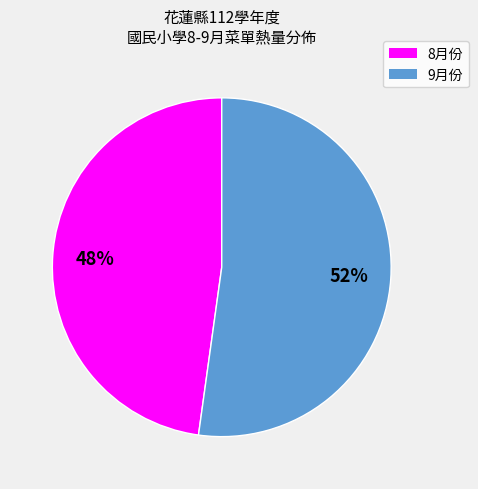

Does any single category account for the majority?

Yes